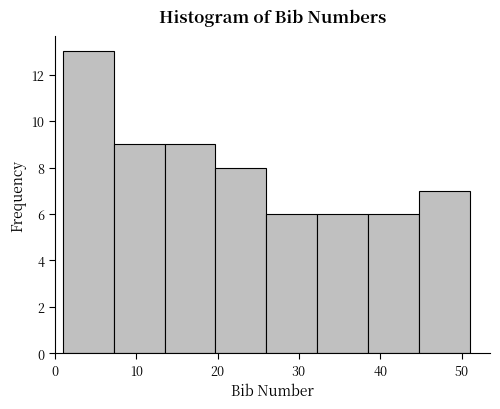

Reading left to right, list every bar in this chart as the range it spans on the x-axis followed by its height. Neither the bar edges nor the heights are printed on the chart, so give them approximately, as read against the axes.

1 to 7: 13
7 to 14: 9
14 to 20: 9
20 to 26: 8
26 to 32: 6
32 to 39: 6
39 to 45: 6
45 to 51: 7